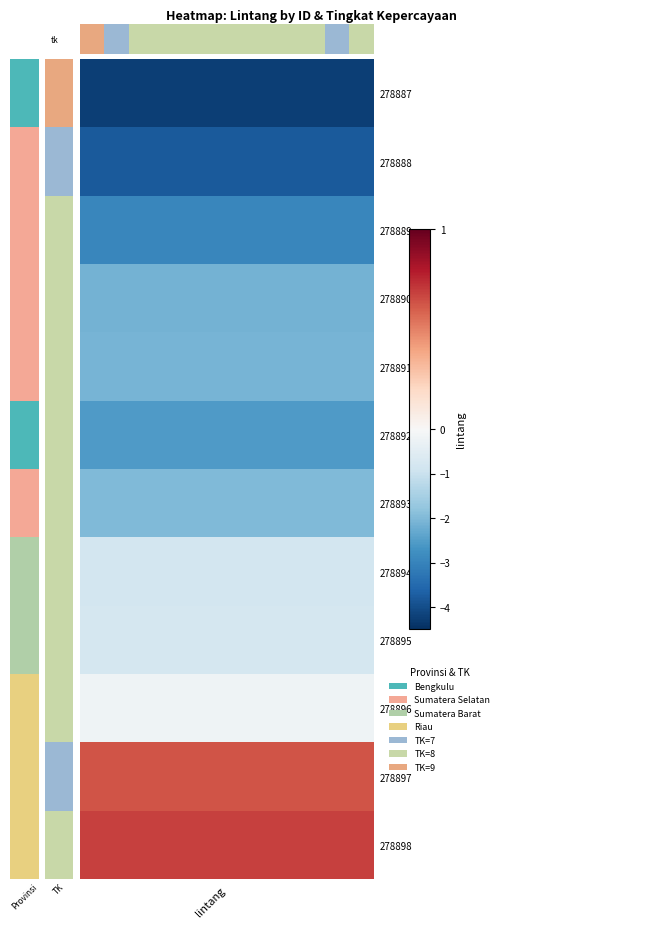

Between 7 and 5, which is larger?

7